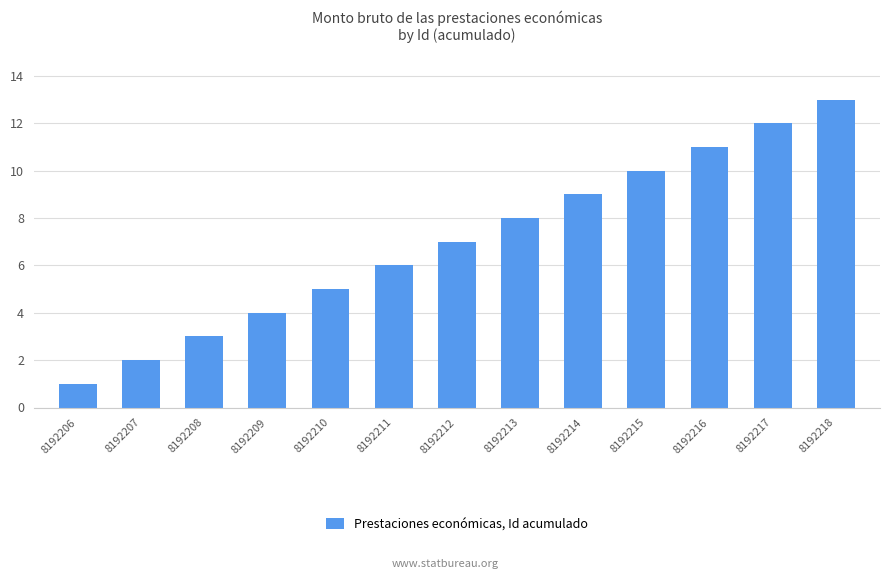

How many data points are less than 7?

6